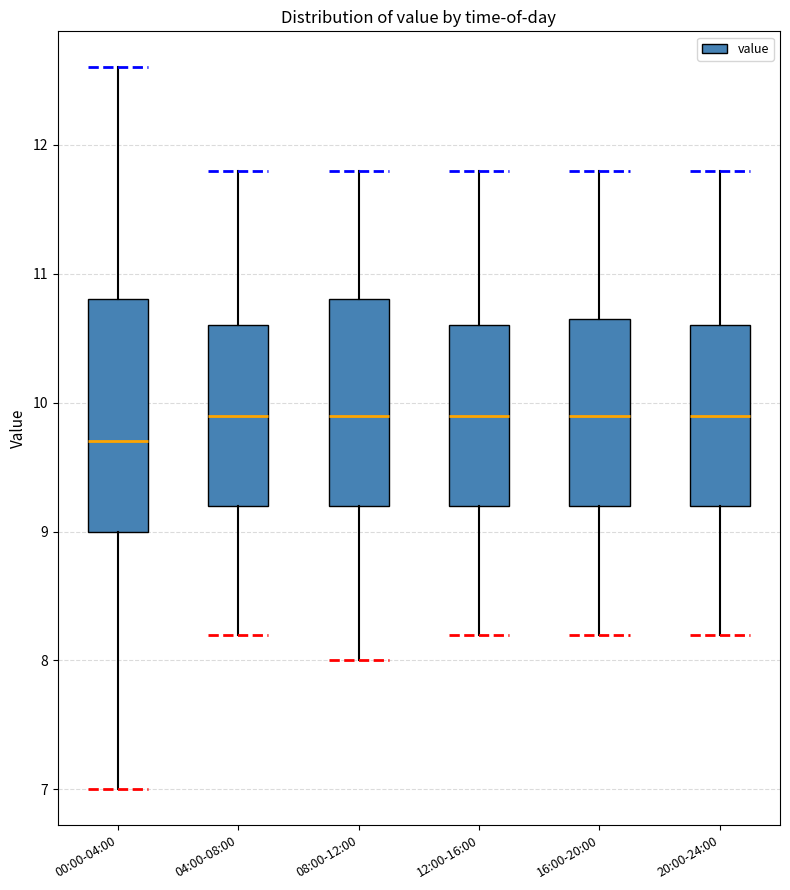

Reading left to right, transcribe this box plot: for each box, give where its median line is, the range the box spans, and where its two whiskers end, as read against the y-axis. The values are not printed on the chart, so give them approximately, as read against the axis.

00:00-04:00: median 9.7, box 9.0 to 10.8, whiskers 7.0 to 12.6
04:00-08:00: median 9.9, box 9.2 to 10.6, whiskers 8.2 to 11.8
08:00-12:00: median 9.9, box 9.2 to 10.8, whiskers 8.0 to 11.8
12:00-16:00: median 9.9, box 9.2 to 10.6, whiskers 8.2 to 11.8
16:00-20:00: median 9.9, box 9.2 to 10.7, whiskers 8.2 to 11.8
20:00-24:00: median 9.9, box 9.2 to 10.6, whiskers 8.2 to 11.8